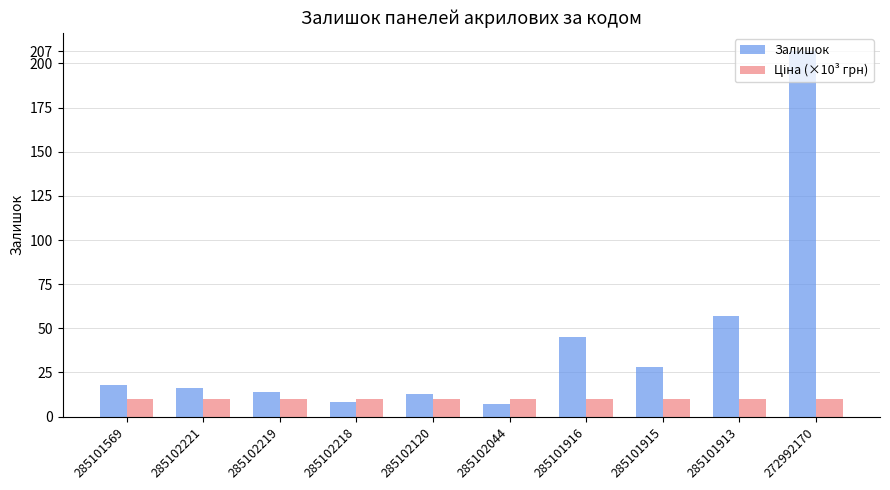

What is the difference between the Залишок values at 285102219 and 285102044?

7.0